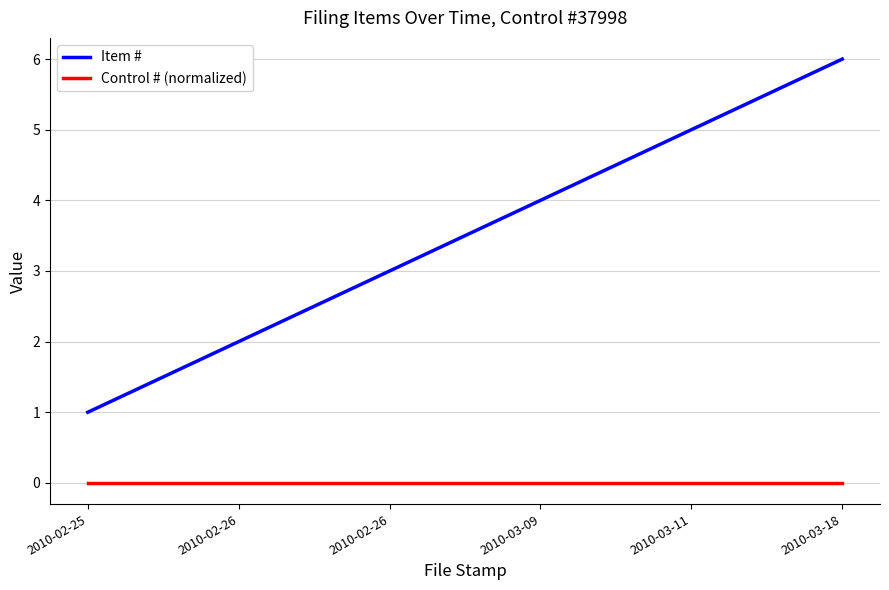

How many lines are shown in the chart?

2